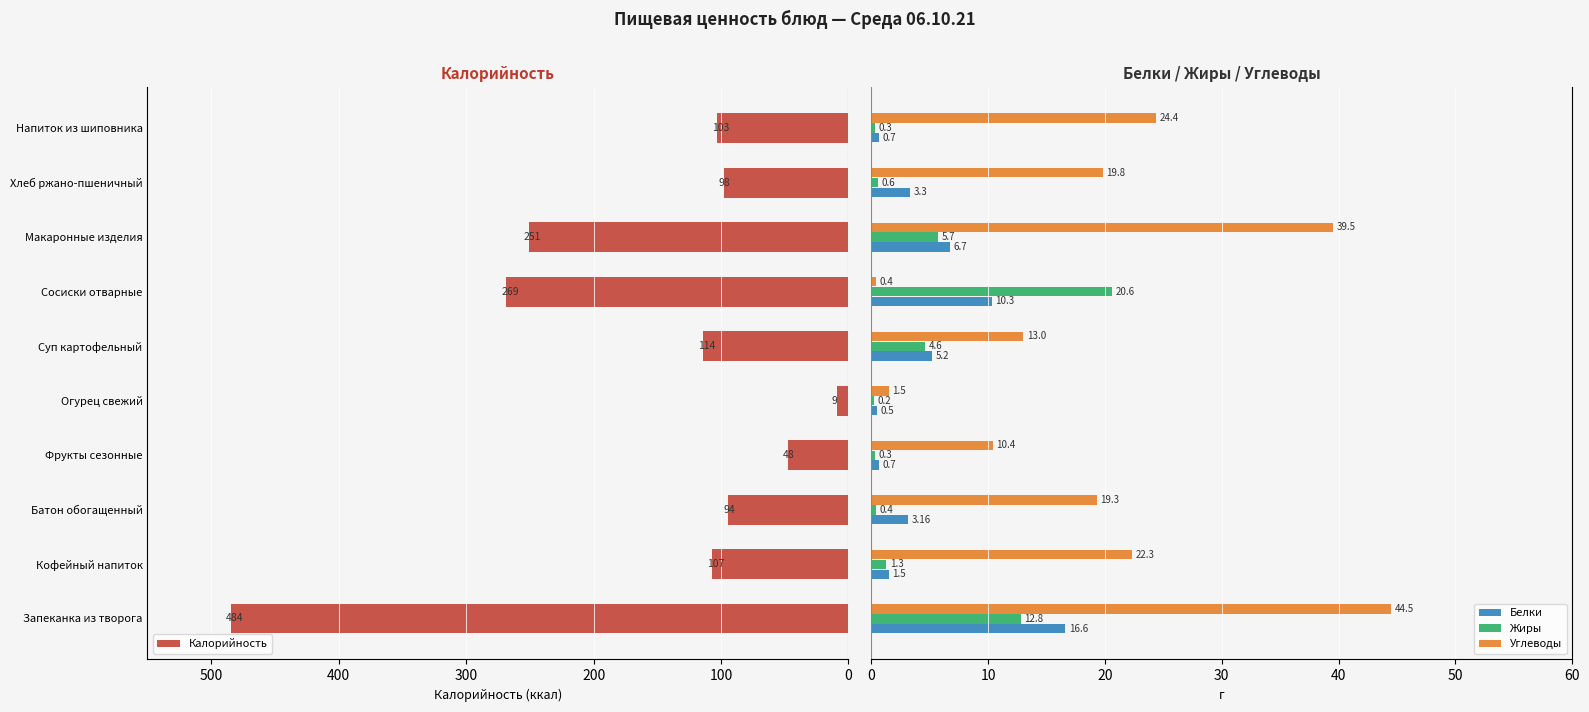

List the labels in order of Калорийность value, largest first.

Запеканка из творога, Сосиски отварные, Макаронные изделия, Суп картофельный, Кофейный напиток, Напиток из шиповника, Хлеб ржано-пшеничный, Батон обогащенный, Фрукты сезонные, Огурец свежий